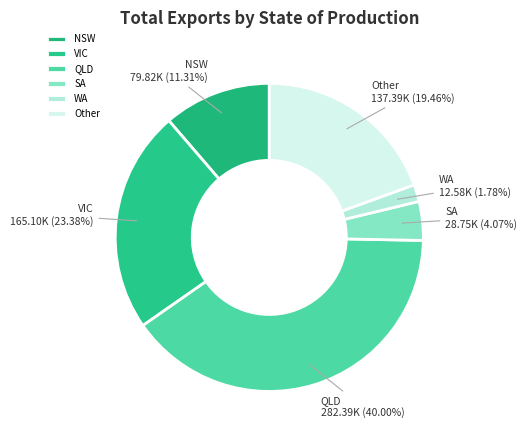

What is the largest slice in the pie chart?

QLD